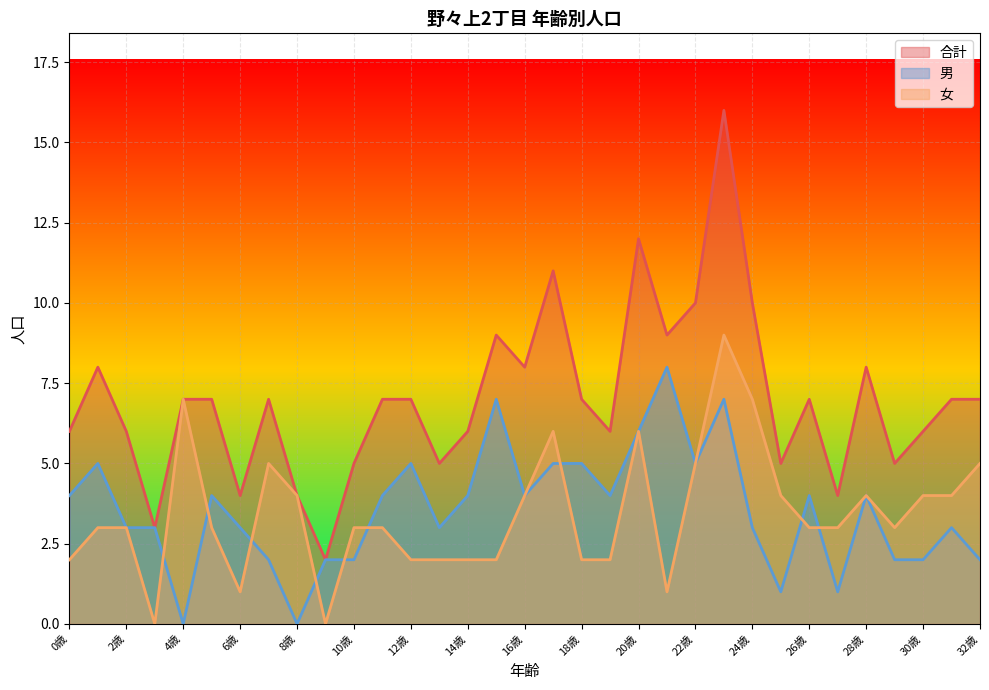

What is the sum of all 男 values?

117